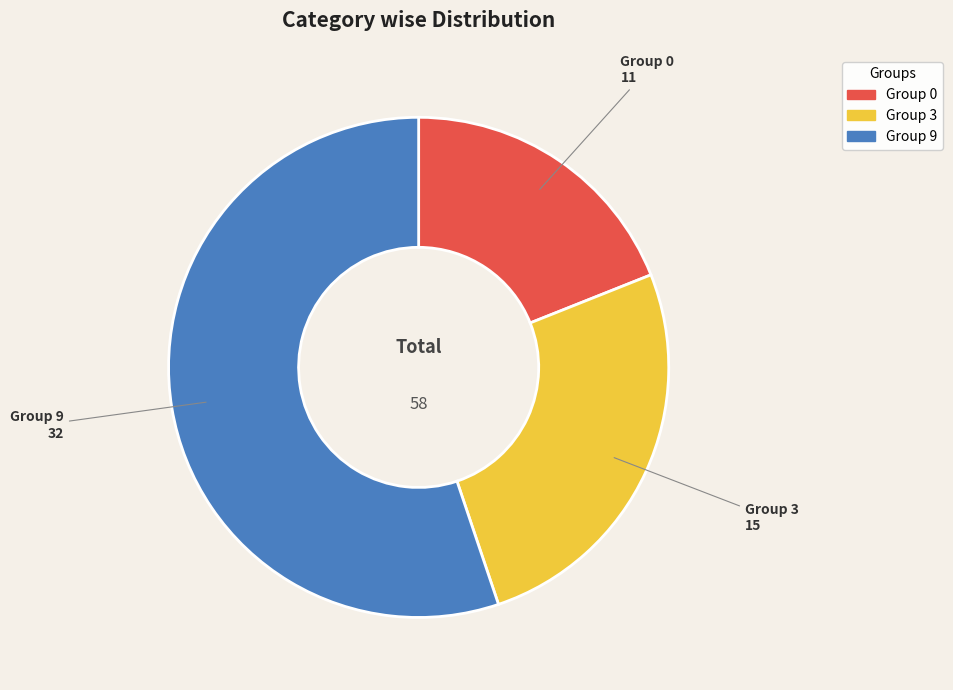

Is there a majority slice in this chart?

Yes